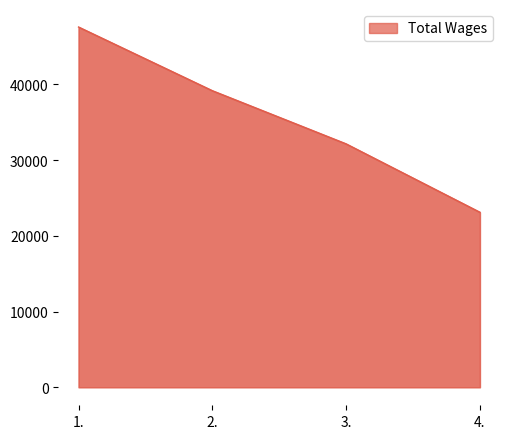

Reading left to right, transcribe all the data shown in this chart.

1.=47556	2.=39150	3.=32130	4.=23102